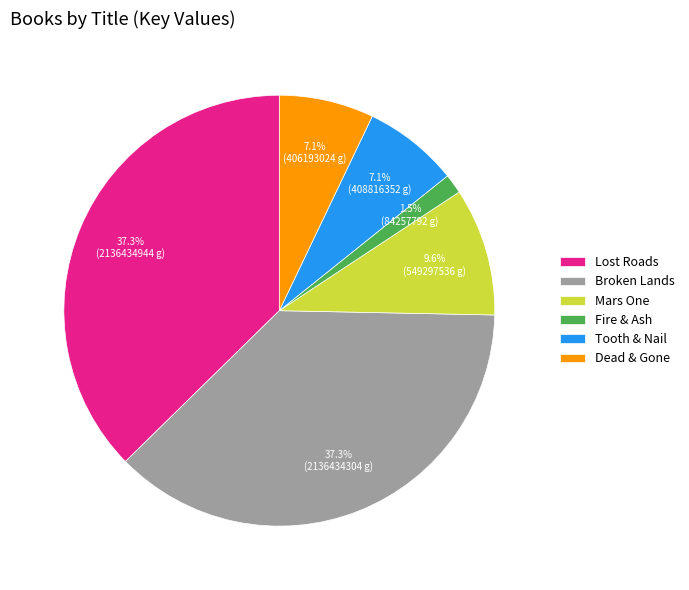

What is the ratio of the value at Mars One to the value at Broken Lands?

0.3